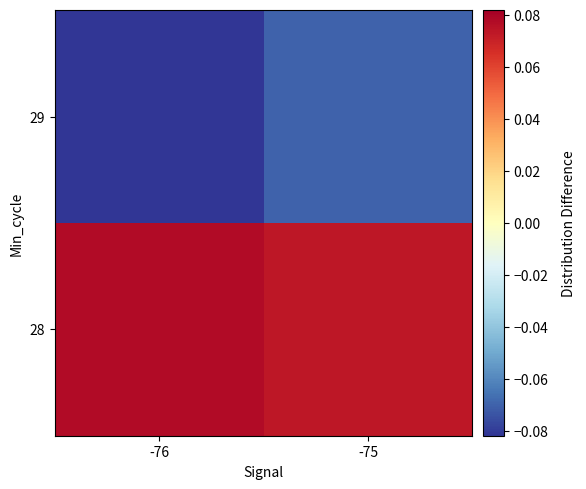

Which series has the largest total across all categories?

28